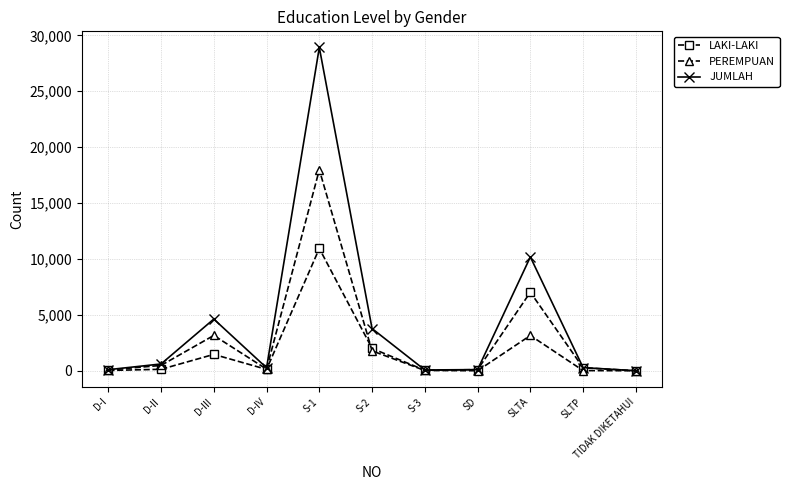

At which label does PEREMPUAN reach its peak?

S-1